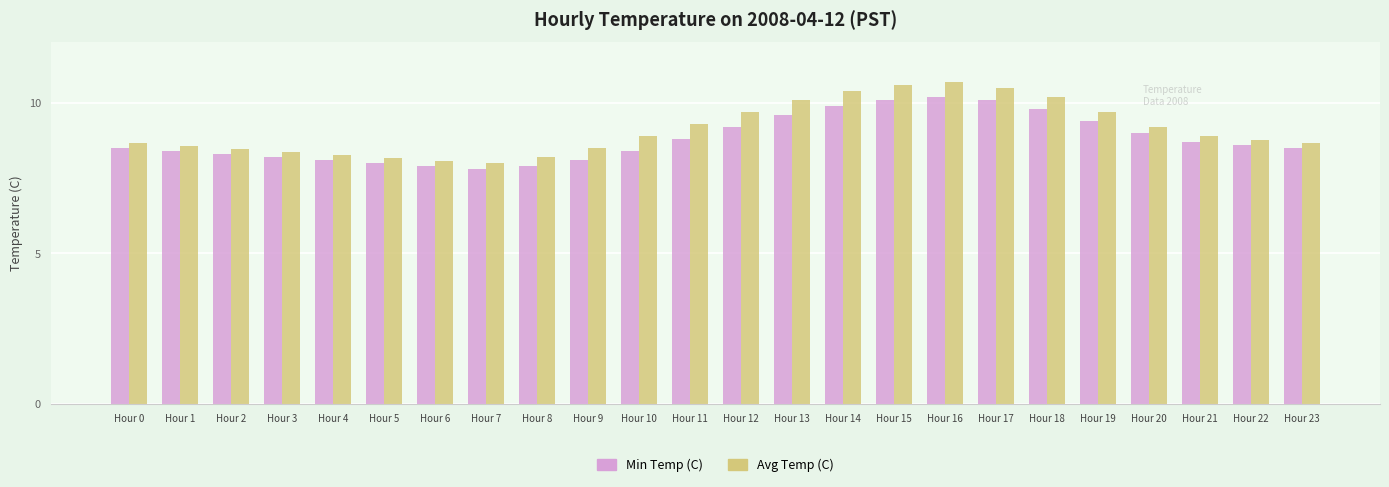

True or false: Min Temp (C) has a value of 10.1 at Hour 15.

True